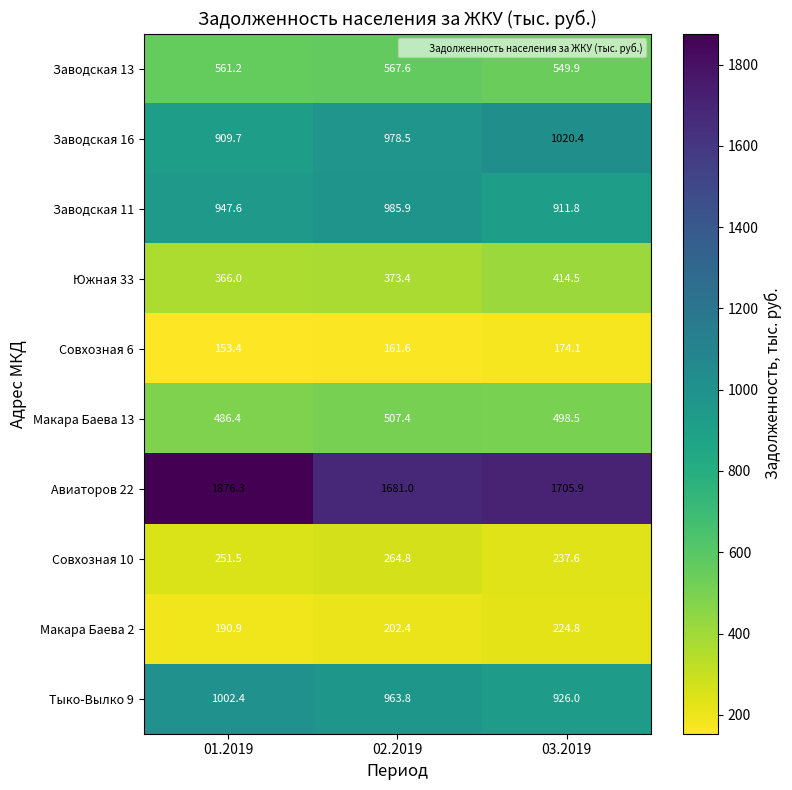

What is the difference between the maximum and minimum values in the Совхозная 10 series?

27.2